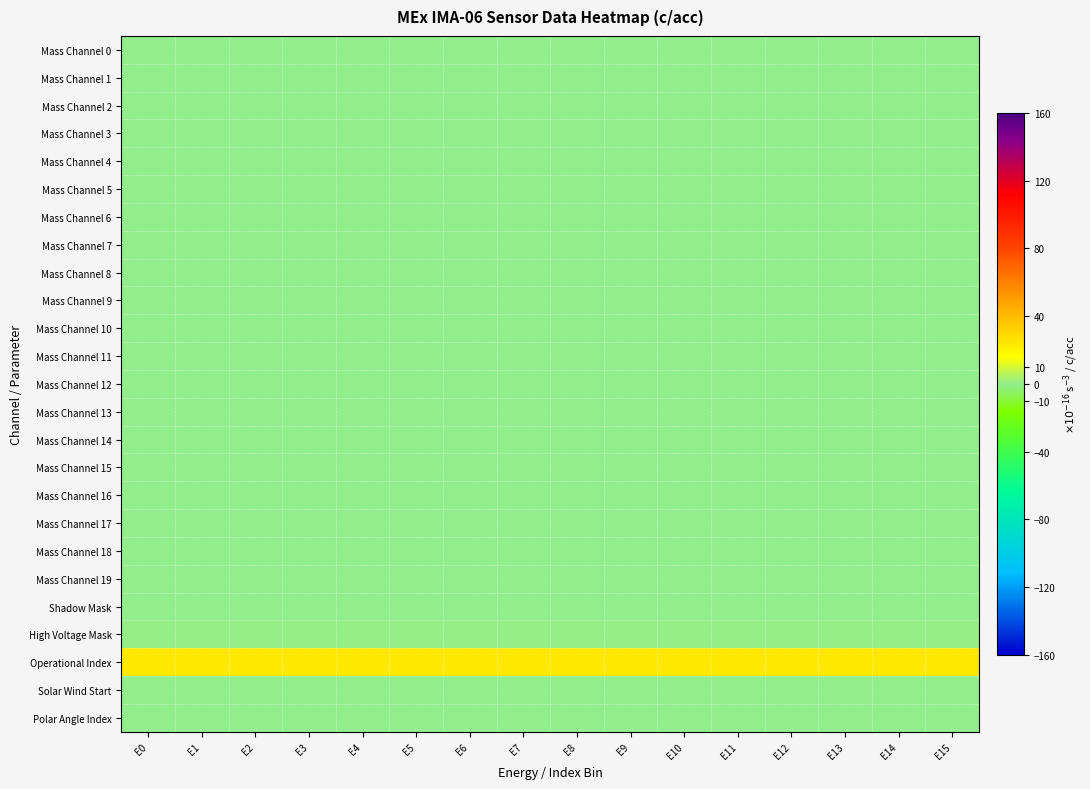

How many series are shown in this chart?

25